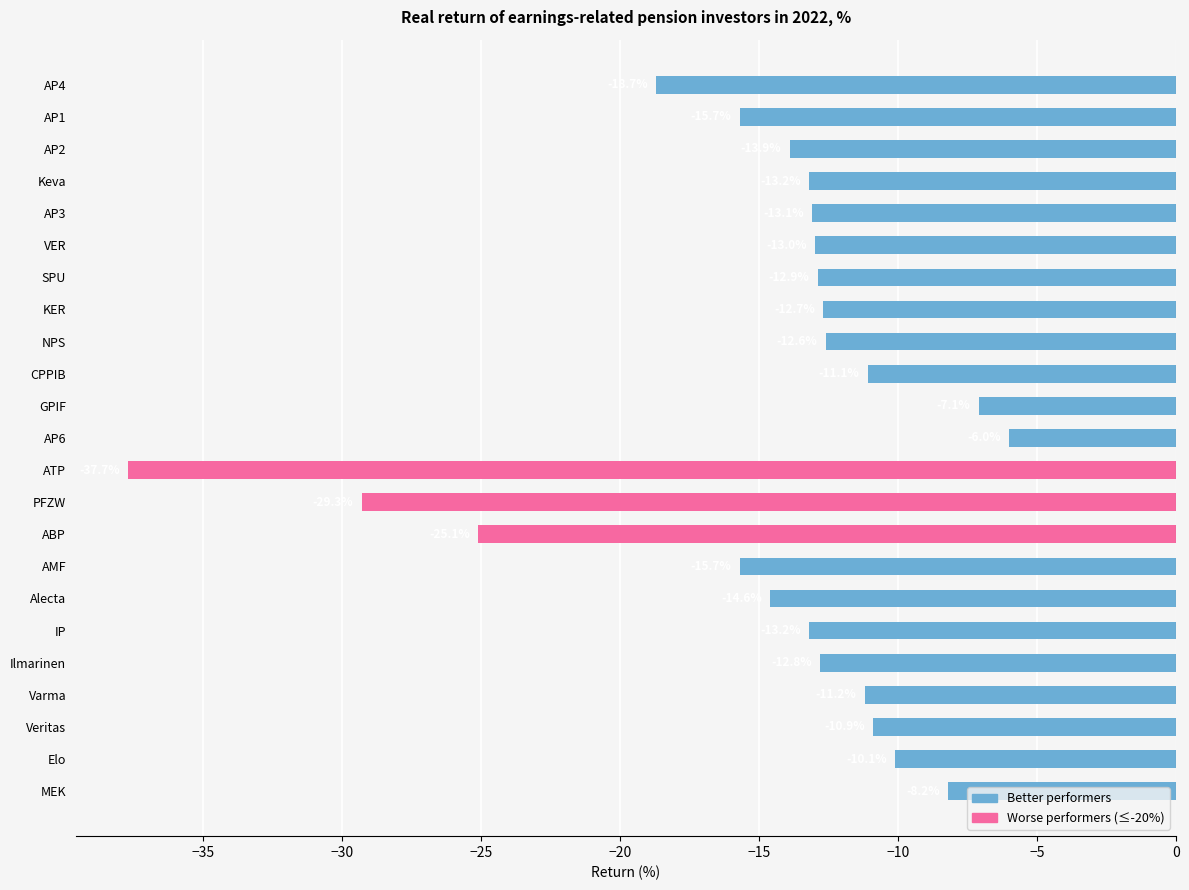

Is it true that the value at IP is -3.3?

False